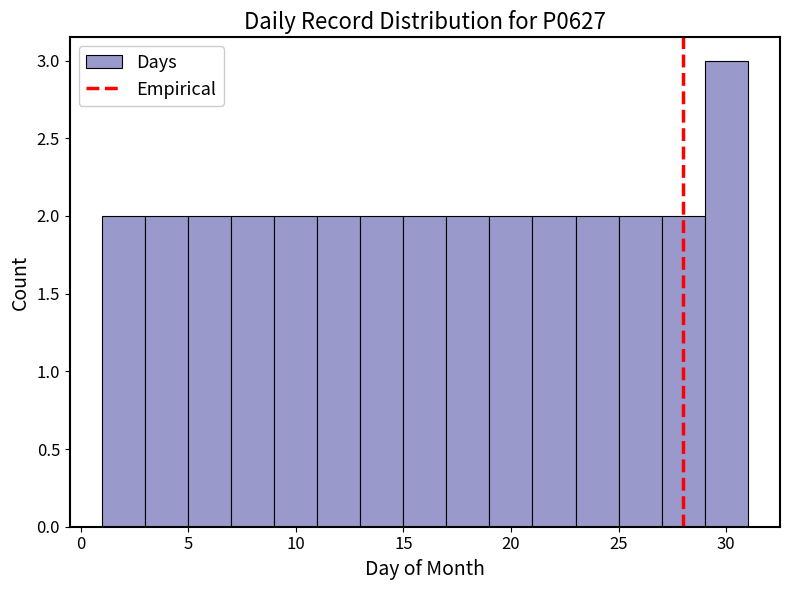

Reading left to right, transcribe this chart: for each bar, give the range it covers on the x-axis and its height. The values are not printed on the chart, so give them approximately, as read against the axis.

1 to 3: 2
3 to 5: 2
5 to 7: 2
7 to 9: 2
9 to 11: 2
11 to 13: 2
13 to 15: 2
15 to 17: 2
17 to 19: 2
19 to 21: 2
21 to 23: 2
23 to 25: 2
25 to 27: 2
27 to 29: 2
29 to 31: 3